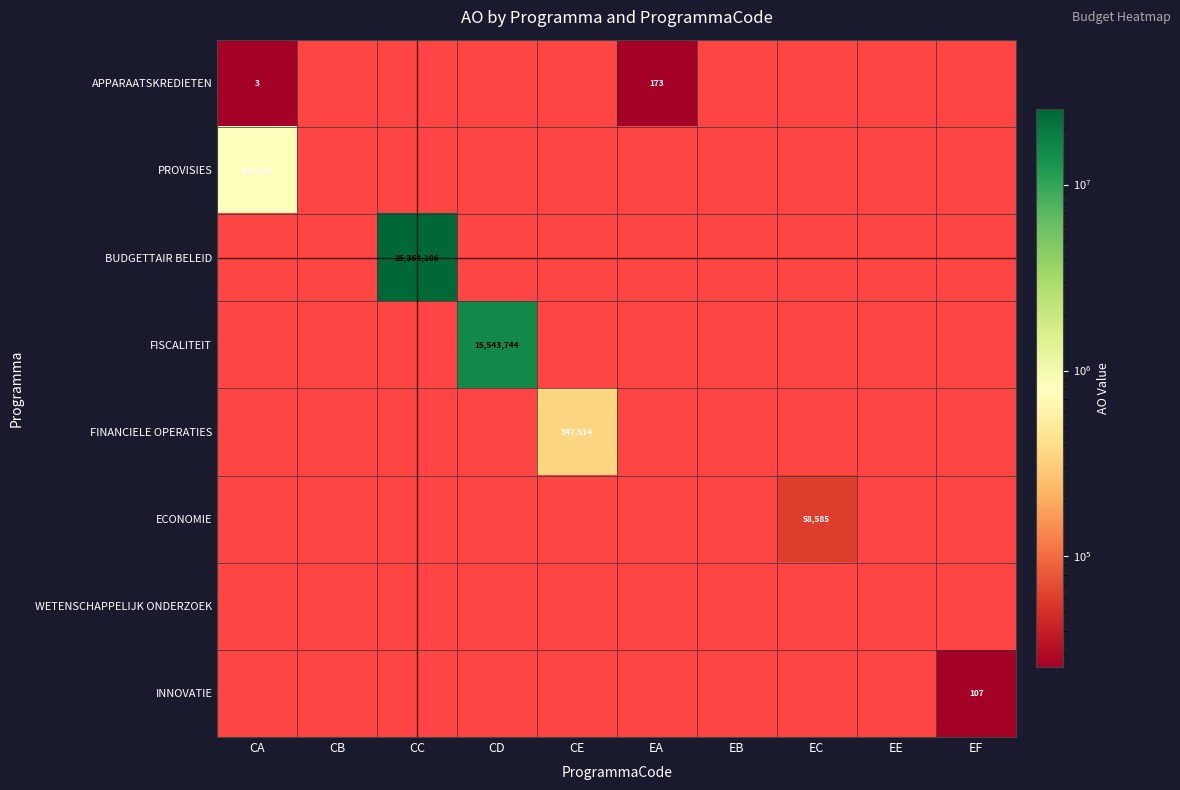

List the labels in order of INNOVATIE value, smallest first.

CA, CB, CC, CD, CE, EA, EB, EC, EE, EF